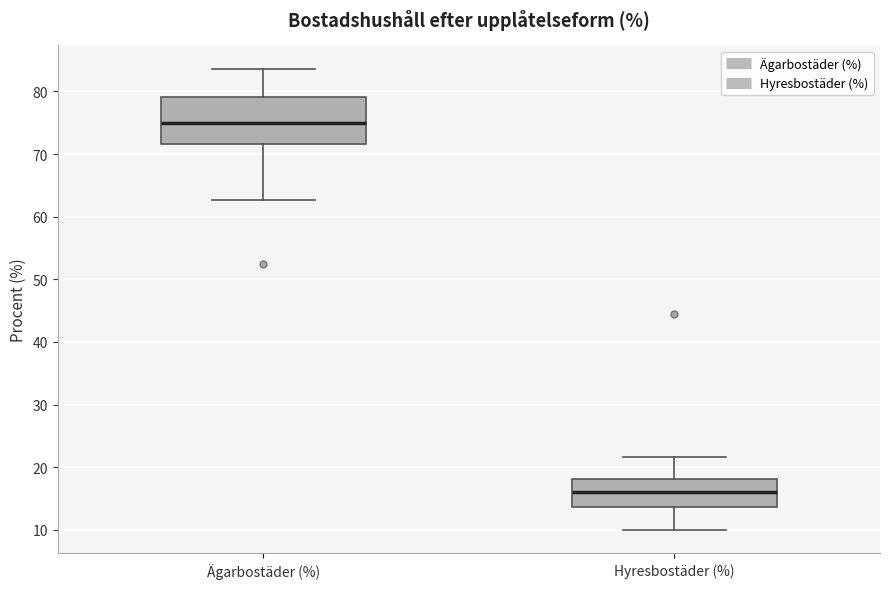

Reading left to right, read every box against the y-axis: the position of its median line, the range the box covers, and the ends of its whiskers. The values are not printed on the chart, so give them approximately, as read against the axis.

Ägarbostäder (%): median 75, box 72 to 79, whiskers 63 to 84
Hyresbostäder (%): median 16, box 14 to 18, whiskers 10 to 22